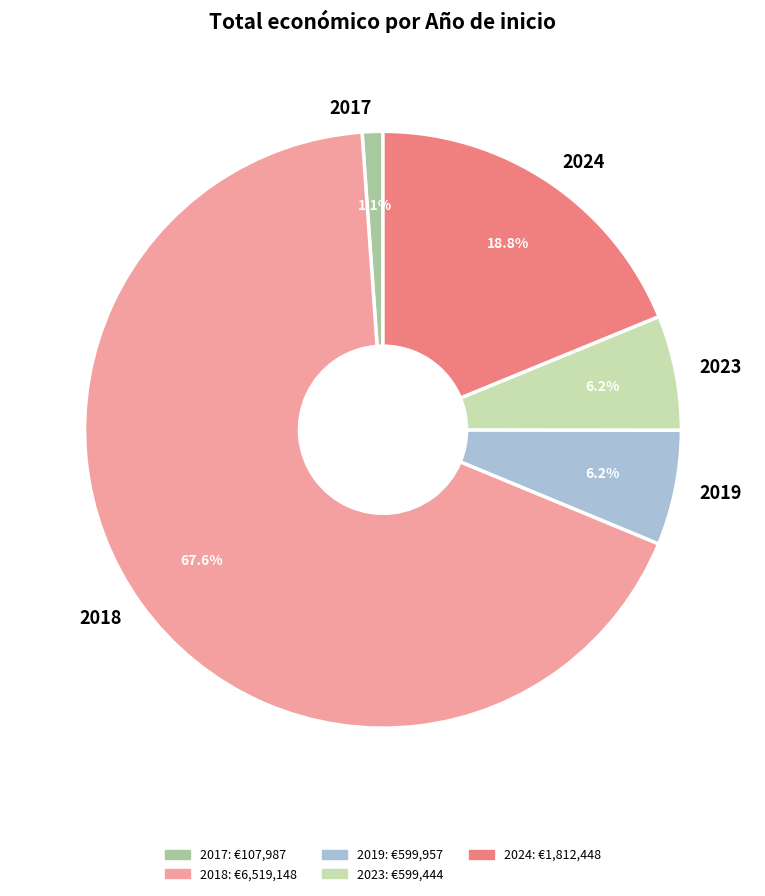

To the nearest percent, what is the average slice percentage?

20%